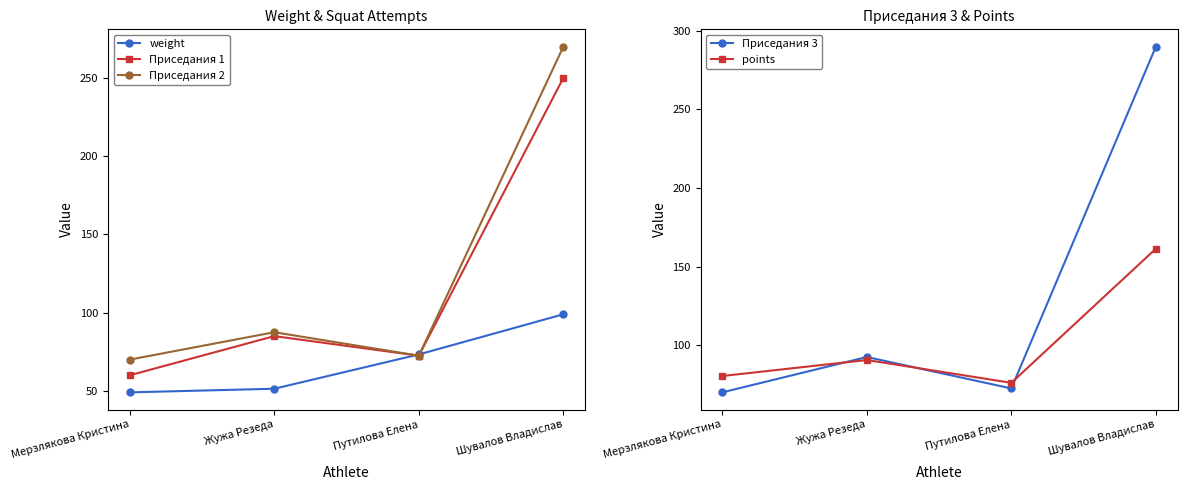

Does the chart display data point markers on the line(s)?

Yes